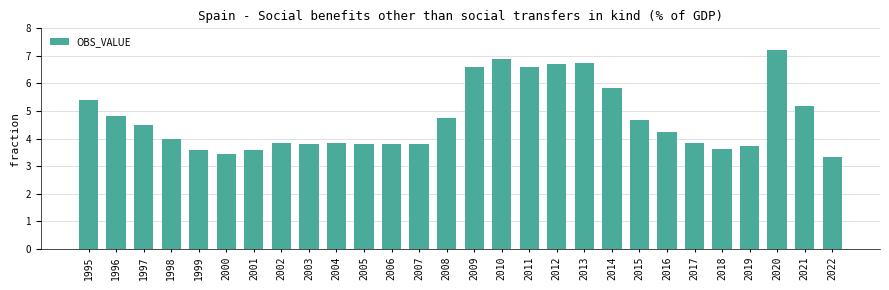

Reading left to right, list all the values displayed in this chart.

5.4	4.8	4.5	4.0	3.6	3.5	3.6	3.8	3.8	3.8	3.8	3.8	3.8	4.8	6.6	6.9	6.6	6.7	6.7	5.8	4.7	4.2	3.8	3.6	3.7	7.2	5.2	3.3